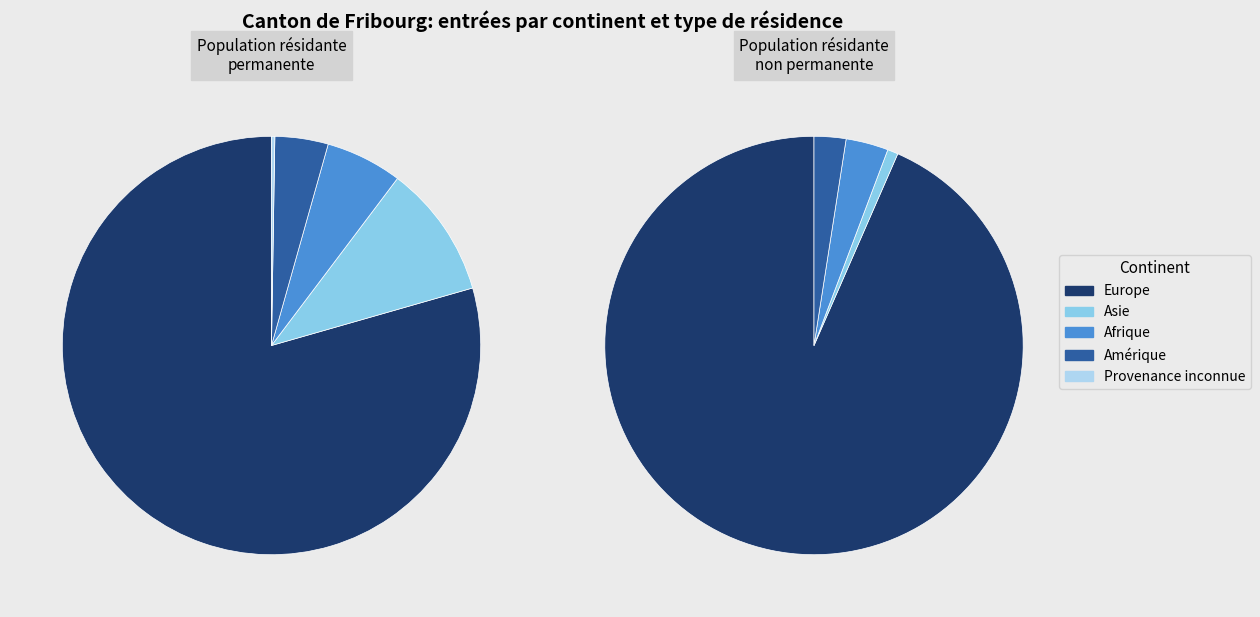

Which has a higher value, Afrique or Amérique?

Afrique